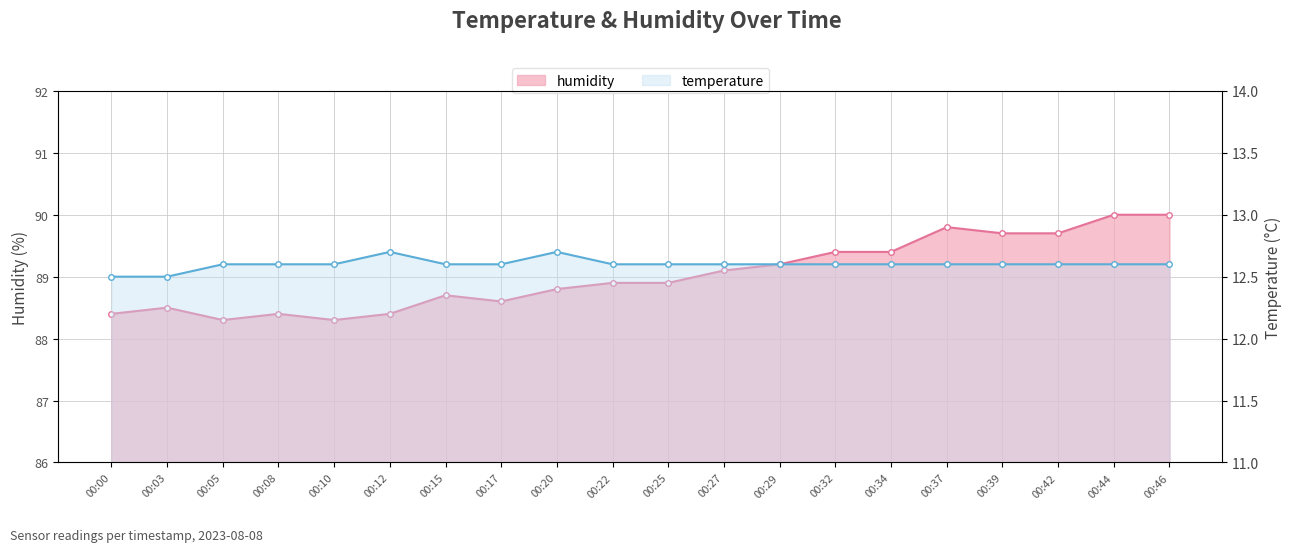

True or false: temperature and humidity intersect in this chart.

False